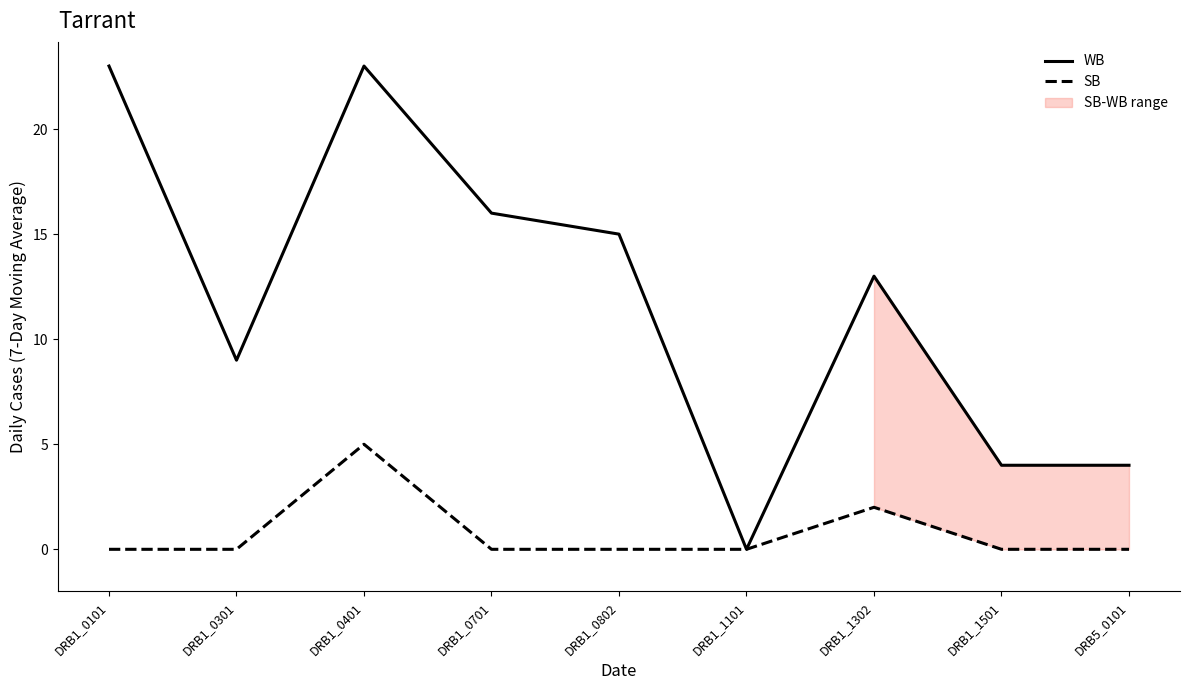

Reading left to right, what are all the values shown in this chart?

WB: DRB1_0101=23	DRB1_0301=9	DRB1_0401=23	DRB1_0701=16	DRB1_0802=15	DRB1_1101=0	DRB1_1302=13	DRB1_1501=4	DRB5_0101=4
SB: DRB1_0101=0	DRB1_0301=0	DRB1_0401=5	DRB1_0701=0	DRB1_0802=0	DRB1_1101=0	DRB1_1302=2	DRB1_1501=0	DRB5_0101=0